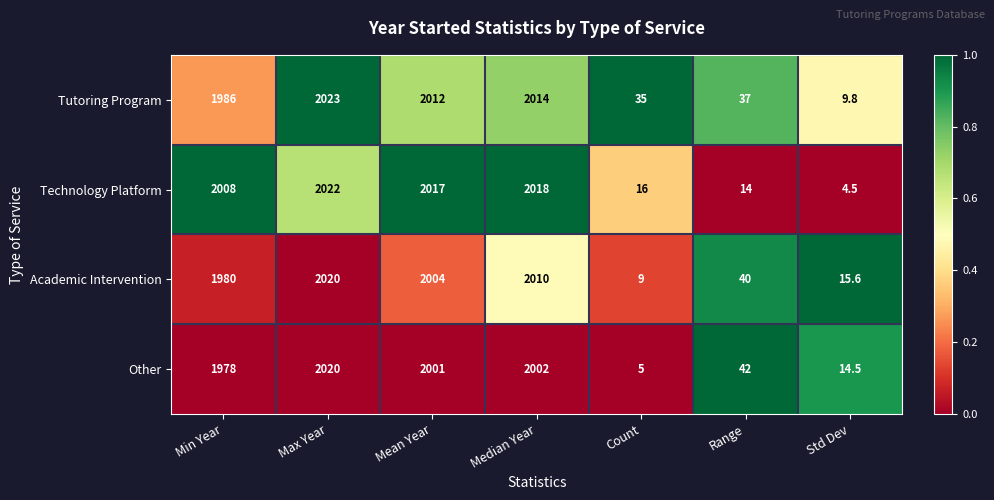

Which series has the widest spread of values?

Technology Platform